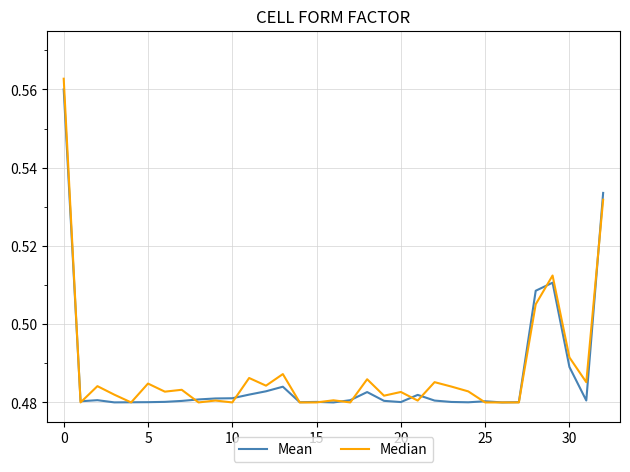

Which series has the largest range (max minus min)?

Median